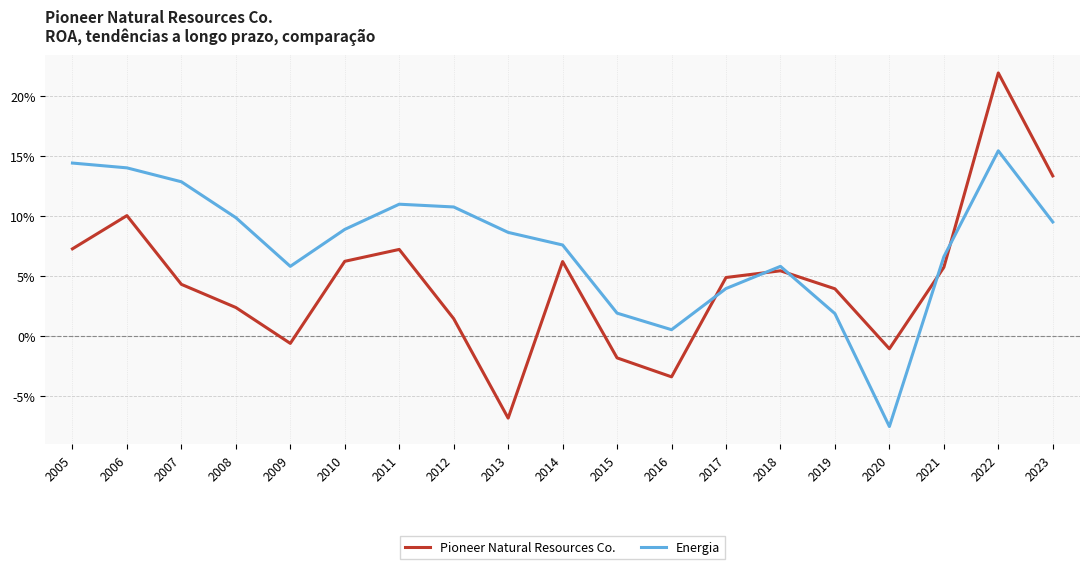

Which series has the largest total across all categories?

Energia